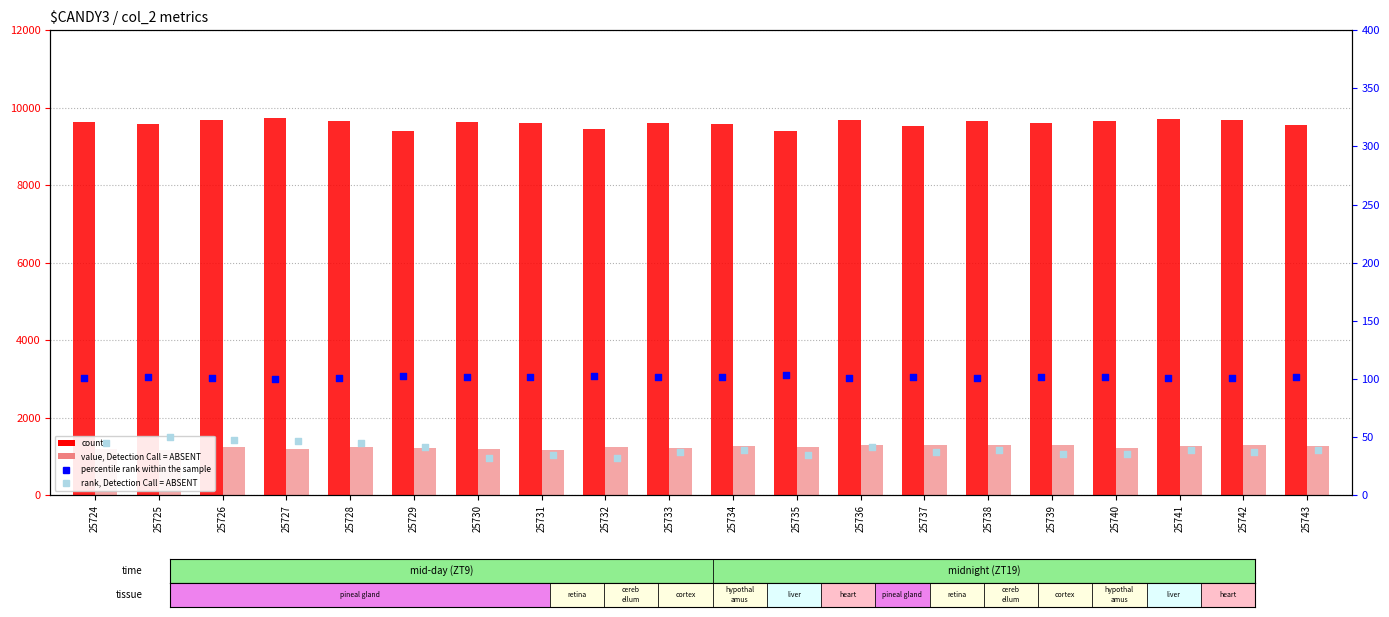

What is the total value across all series at 25726?

11065.9